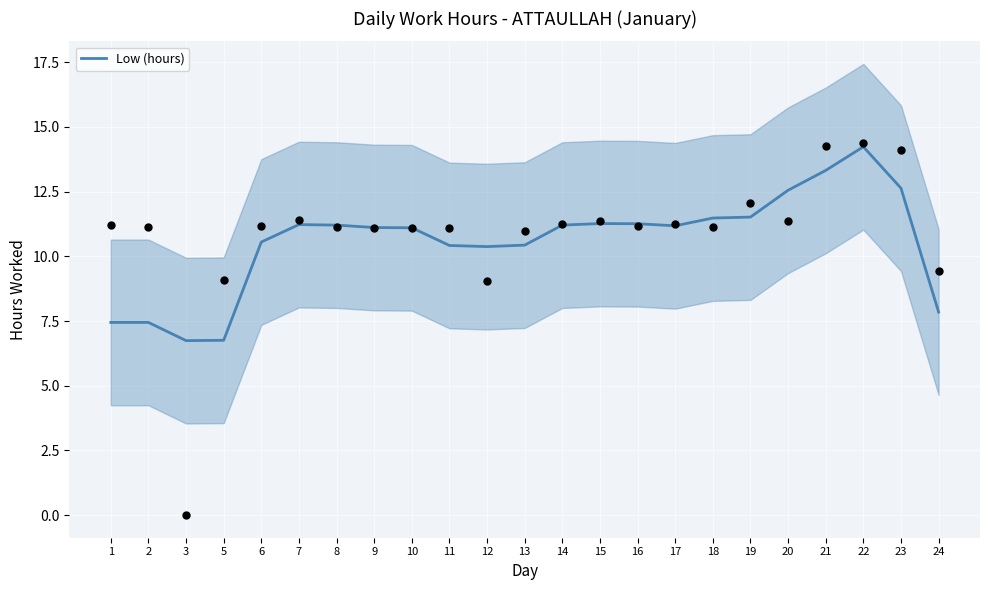

What is the change in value from 8 to 9?

-0.1